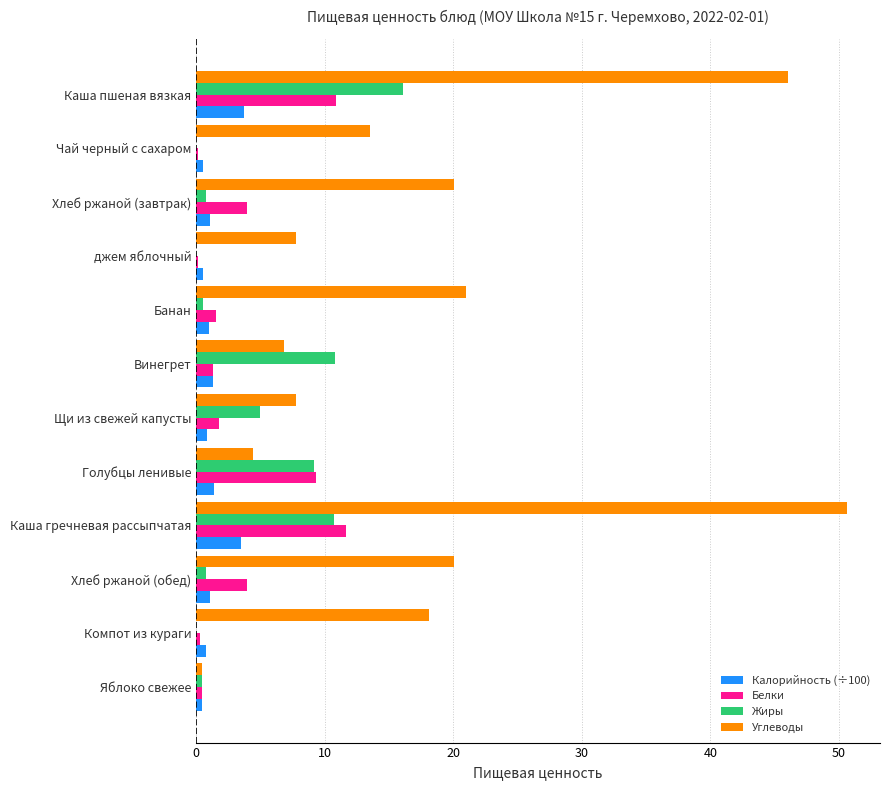

What is the sum of all Калорийность (÷100) values?

16.0